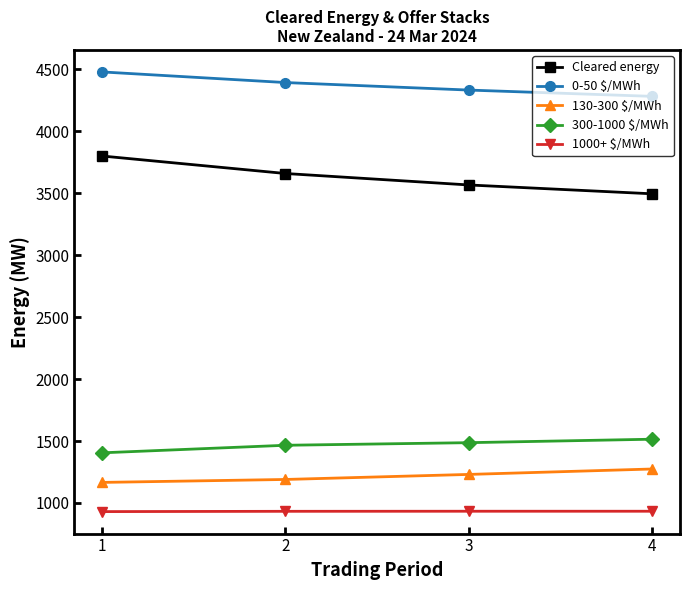

What are all the series names shown in the legend?

Cleared energy, 0-50 $/MWh, 130-300 $/MWh, 300-1000 $/MWh, 1000+ $/MWh